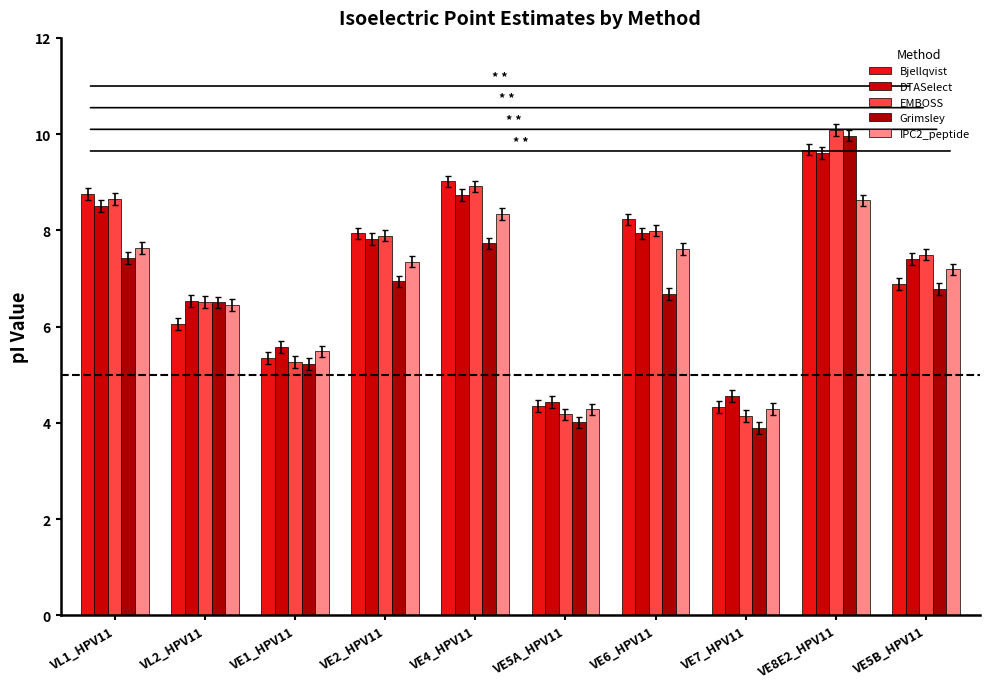

Reading left to right, list all the values displayed in this chart.

Bjellqvist: VL1_HPV11=8.8	VL2_HPV11=6.1	VE1_HPV11=5.3	VE2_HPV11=7.9	VE4_HPV11=9.0	VE5A_HPV11=4.4	VE6_HPV11=8.2	VE7_HPV11=4.3	VE8E2_HPV11=9.7	VE5B_HPV11=6.9
DTASelect: VL1_HPV11=8.5	VL2_HPV11=6.5	VE1_HPV11=5.6	VE2_HPV11=7.8	VE4_HPV11=8.7	VE5A_HPV11=4.4	VE6_HPV11=7.9	VE7_HPV11=4.6	VE8E2_HPV11=9.6	VE5B_HPV11=7.4
EMBOSS: VL1_HPV11=8.7	VL2_HPV11=6.5	VE1_HPV11=5.3	VE2_HPV11=7.9	VE4_HPV11=8.9	VE5A_HPV11=4.2	VE6_HPV11=8.0	VE7_HPV11=4.1	VE8E2_HPV11=10.1	VE5B_HPV11=7.5
Grimsley: VL1_HPV11=7.4	VL2_HPV11=6.5	VE1_HPV11=5.2	VE2_HPV11=6.9	VE4_HPV11=7.7	VE5A_HPV11=4.0	VE6_HPV11=6.7	VE7_HPV11=3.9	VE8E2_HPV11=10.0	VE5B_HPV11=6.8
IPC2_peptide: VL1_HPV11=7.6	VL2_HPV11=6.5	VE1_HPV11=5.5	VE2_HPV11=7.4	VE4_HPV11=8.3	VE5A_HPV11=4.3	VE6_HPV11=7.6	VE7_HPV11=4.3	VE8E2_HPV11=8.6	VE5B_HPV11=7.2